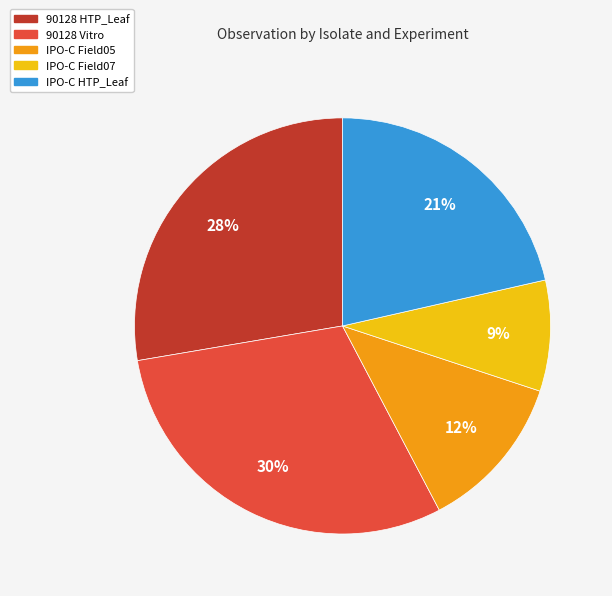

Is IPO-C Field05 the majority of the pie?

No